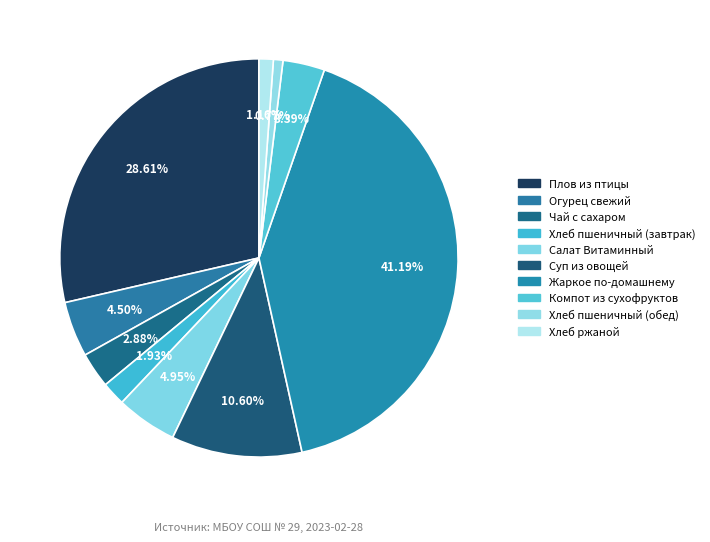

Which has a higher value, Суп из овощей or Чай с сахаром?

Суп из овощей